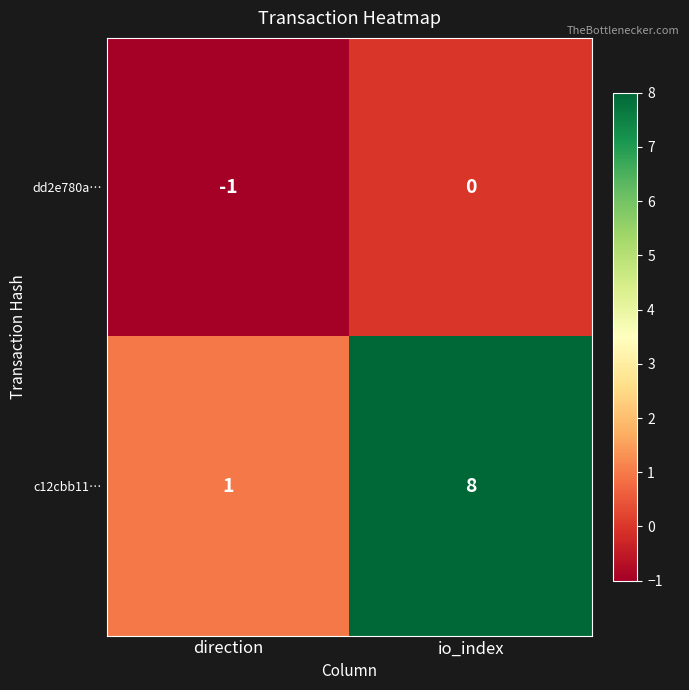

At which category does the chart reach its minimum across all series?

direction